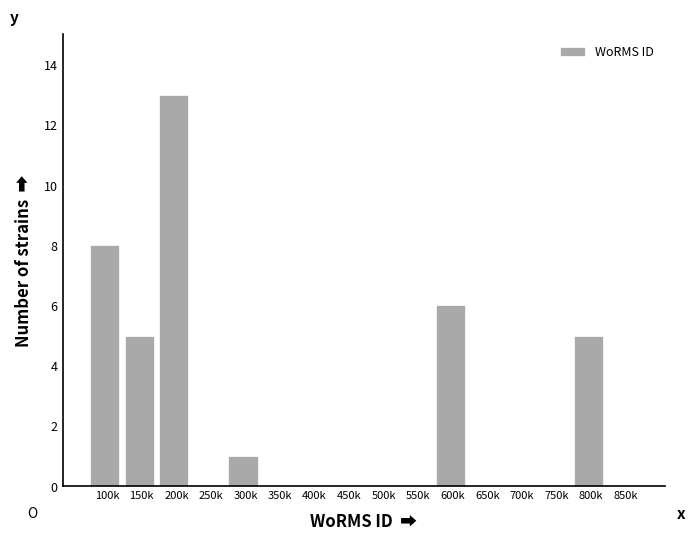

Reading left to right, list all the values displayed in this chart.

100k=8	150k=5	200k=13	250k=0	300k=1	350k=0	400k=0	450k=0	500k=0	550k=0	600k=6	650k=0	700k=0	750k=0	800k=5	850k=0